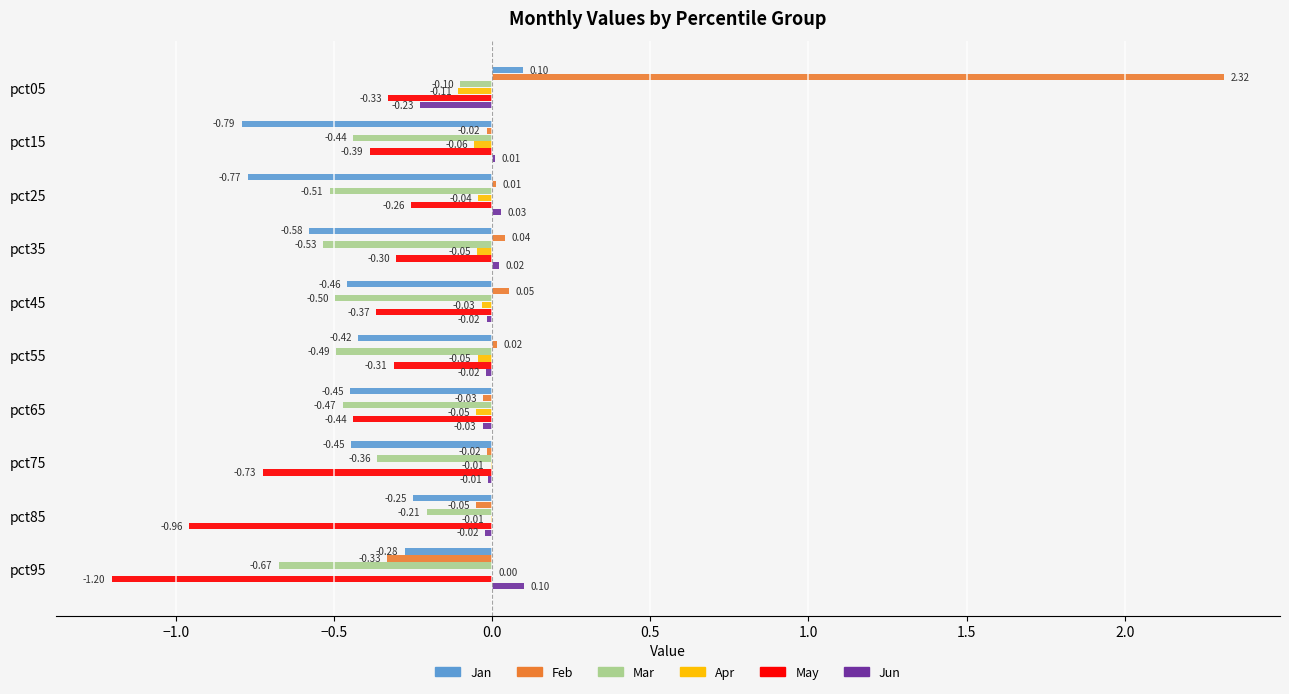

Is the value of Jan at pct35 greater than the value of Mar at pct25?

No